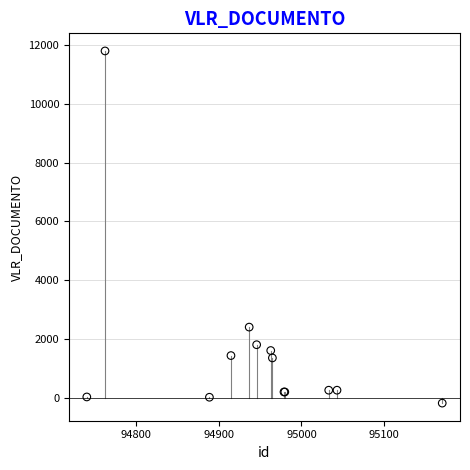

What Y value in the scatter plot is closest to 5810?

2400.0